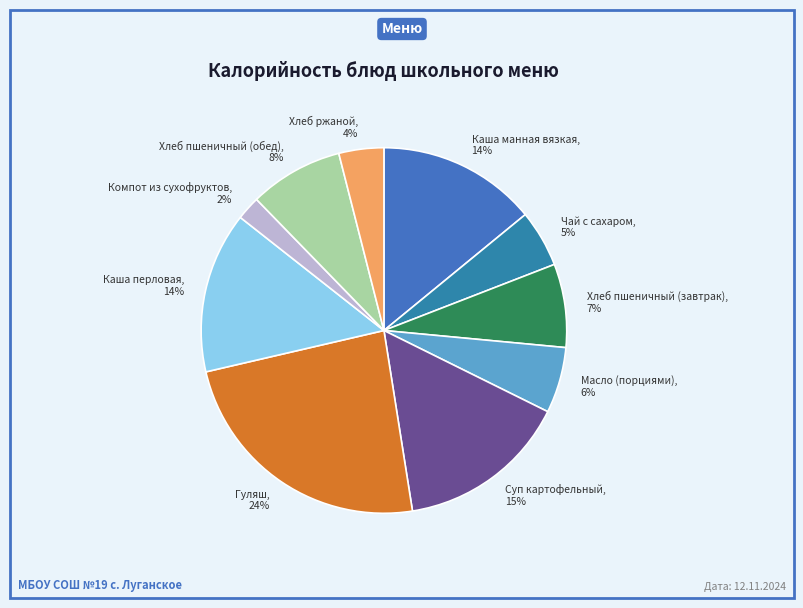

How many slices are in this pie chart?

10